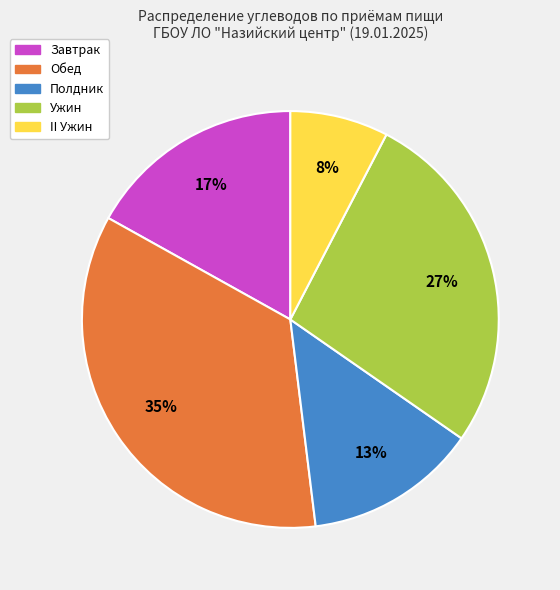

To the nearest percent, what is the average slice percentage?

20%